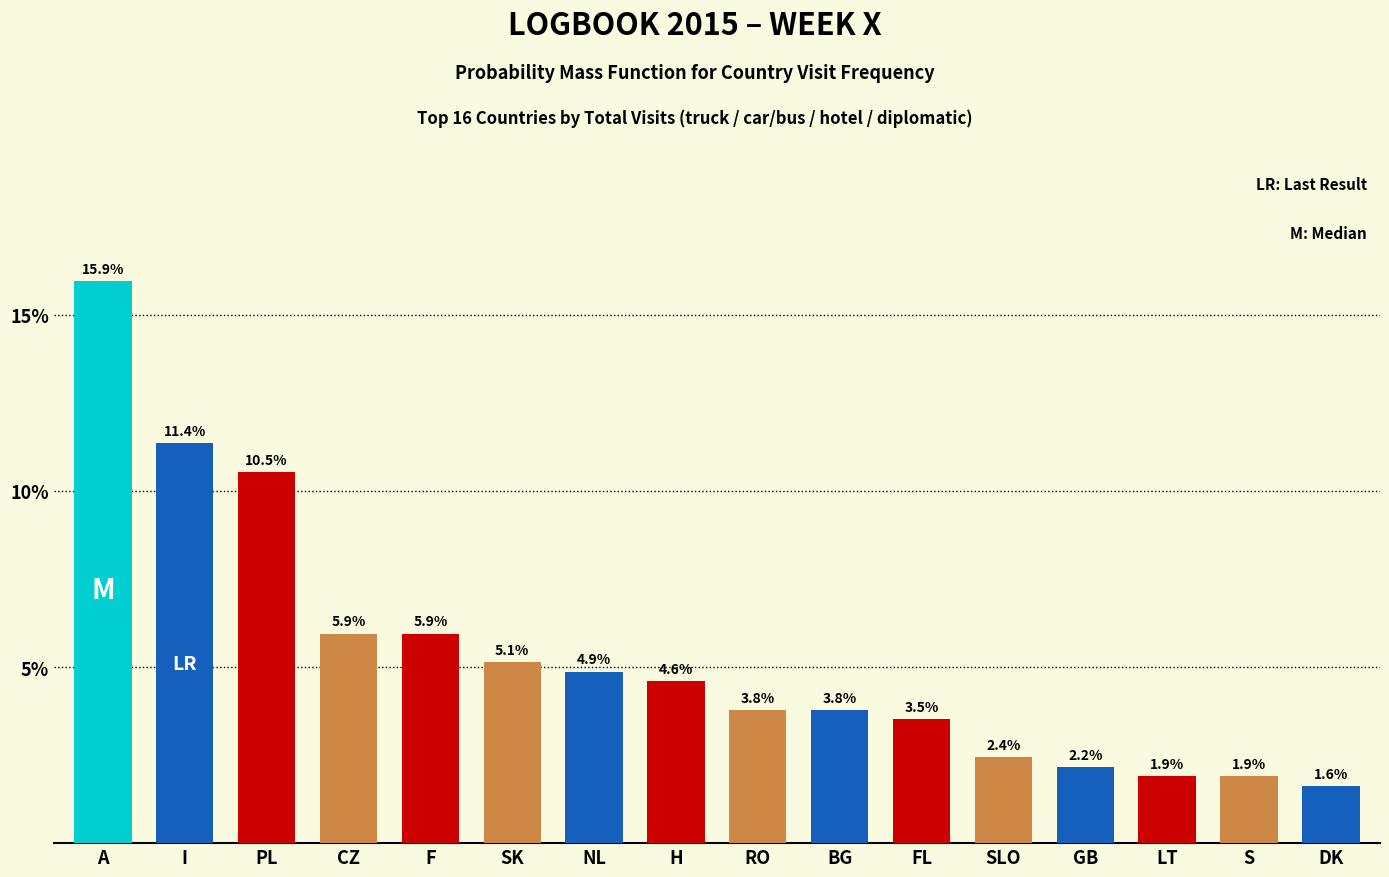

Reading left to right, extract all data points from this chart.

15.9	11.4	10.5	5.9	5.9	5.1	4.9	4.6	3.8	3.8	3.5	2.4	2.2	1.9	1.9	1.6